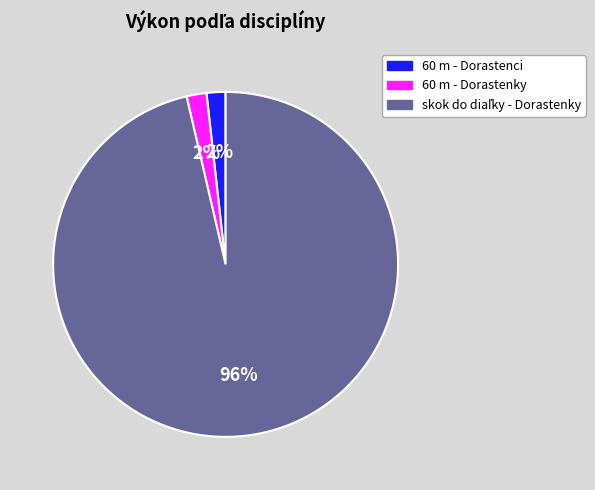

To the nearest percent, what portion does 60 m - Dorastenci represent?

2%